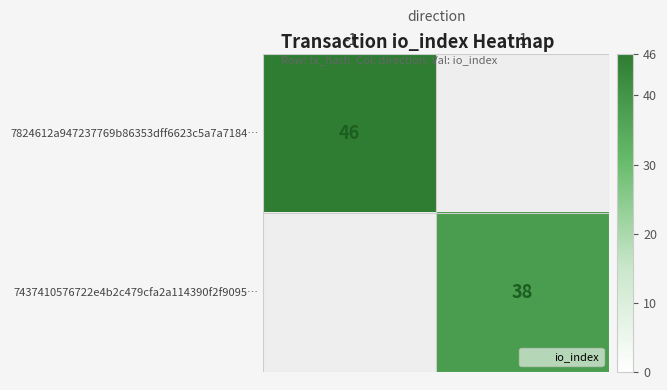

List the series in order of their peak value, lowest first.

7824612a947237769b86353dff6623c5a7a7184…, 7437410576722e4b2c479cfa2a114390f2f9095…